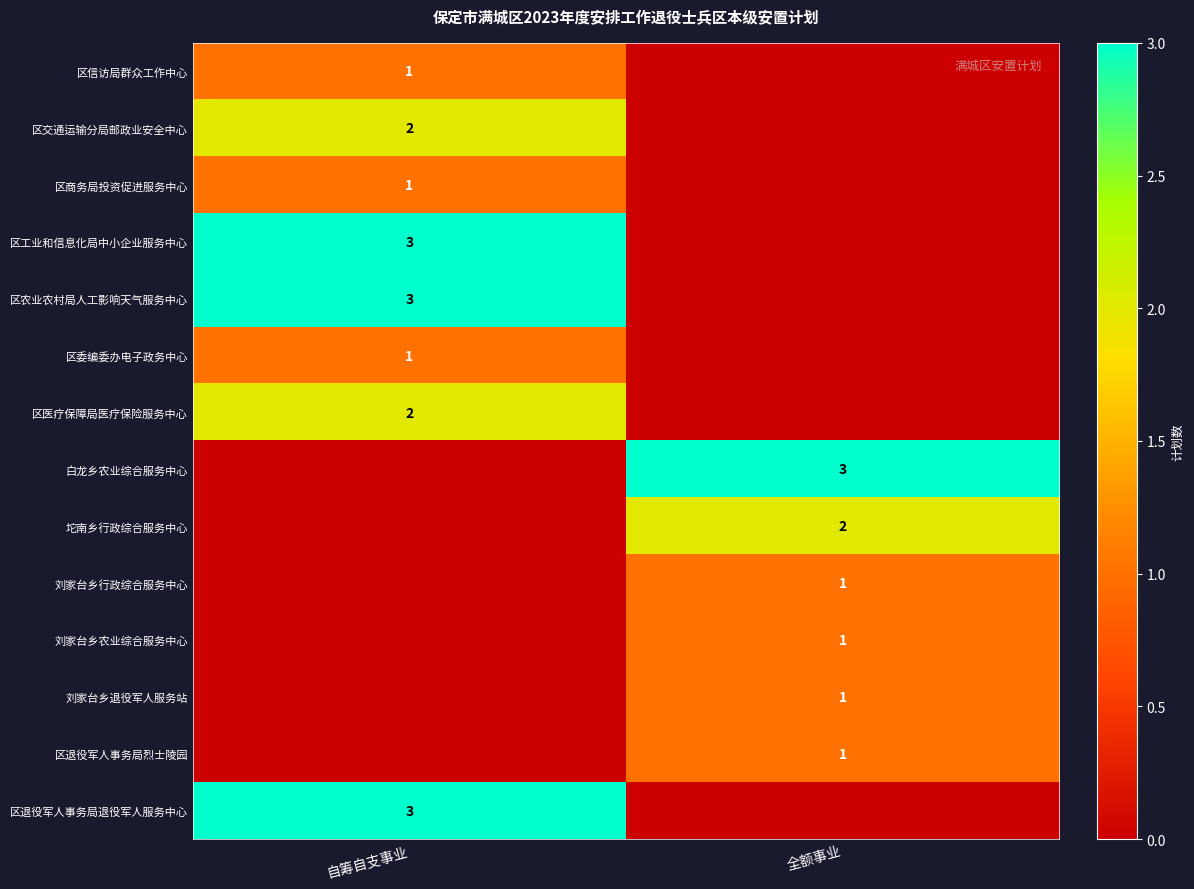

The value of 区委编委办电子政务中心 at 自筹自支事业 is 1. True or false?

True